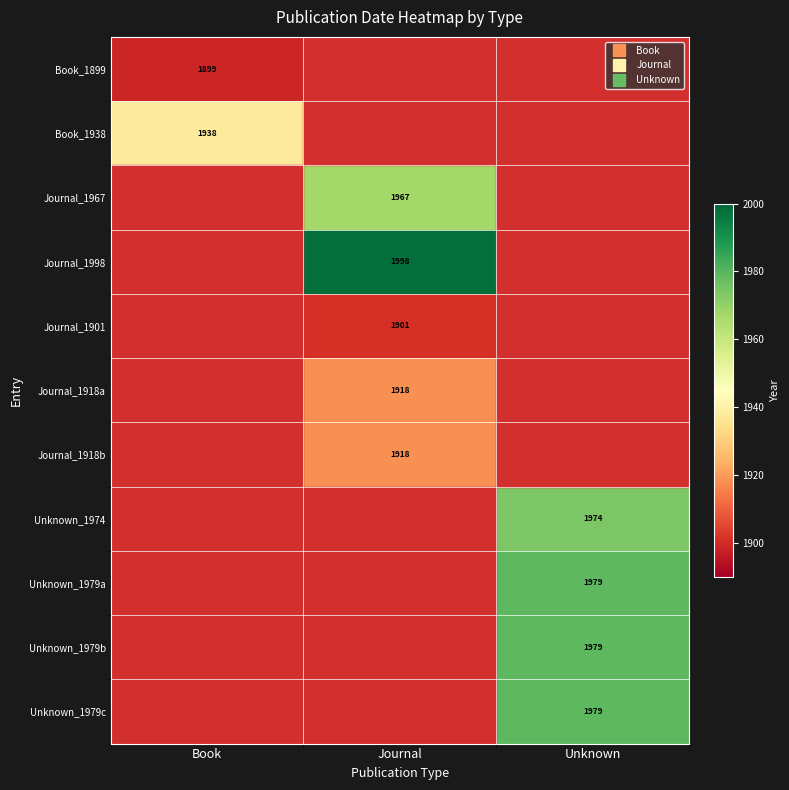

At Unknown, list the series in order from smallest to largest.

Book_1899, Book_1938, Journal_1967, Journal_1998, Journal_1901, Journal_1918a, Journal_1918b, Unknown_1974, Unknown_1979a, Unknown_1979b, Unknown_1979c